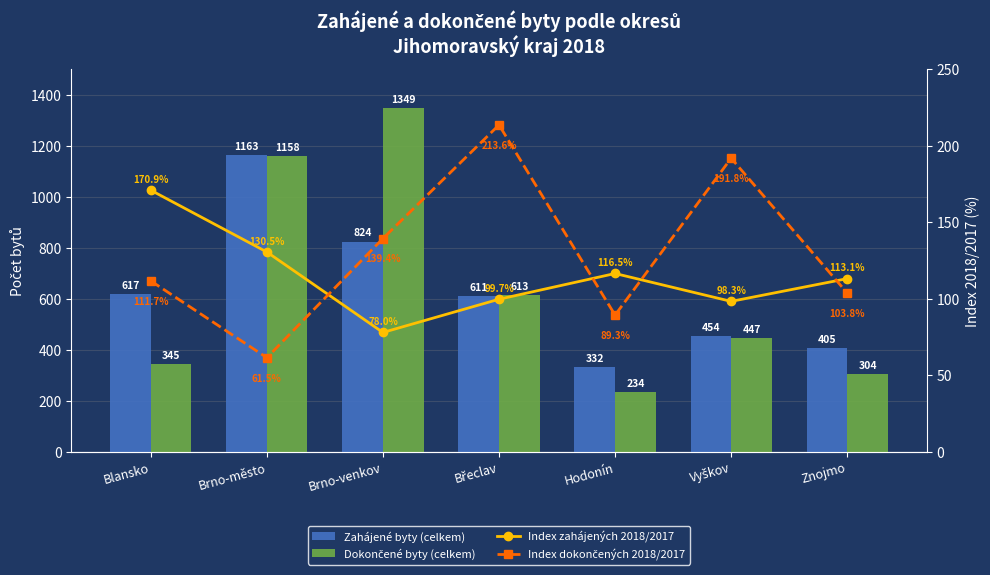

At which category is the sum across all series the highest?

Brno-město